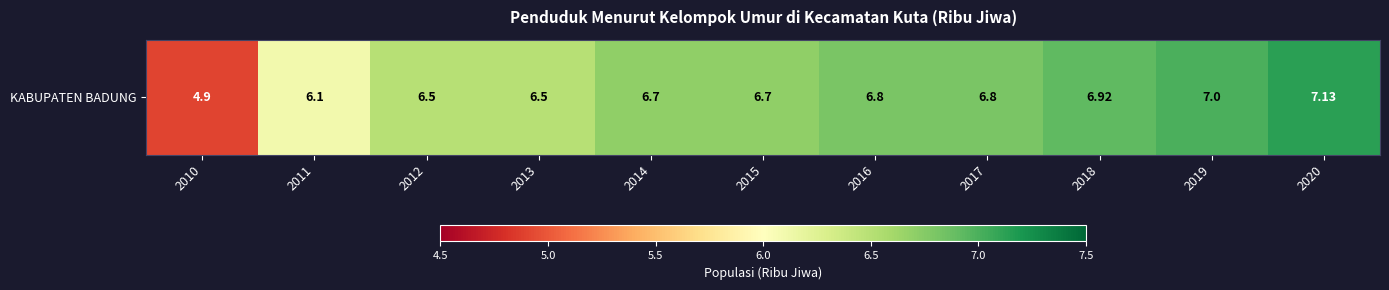

What is the difference between the second highest and second lowest values?

0.9